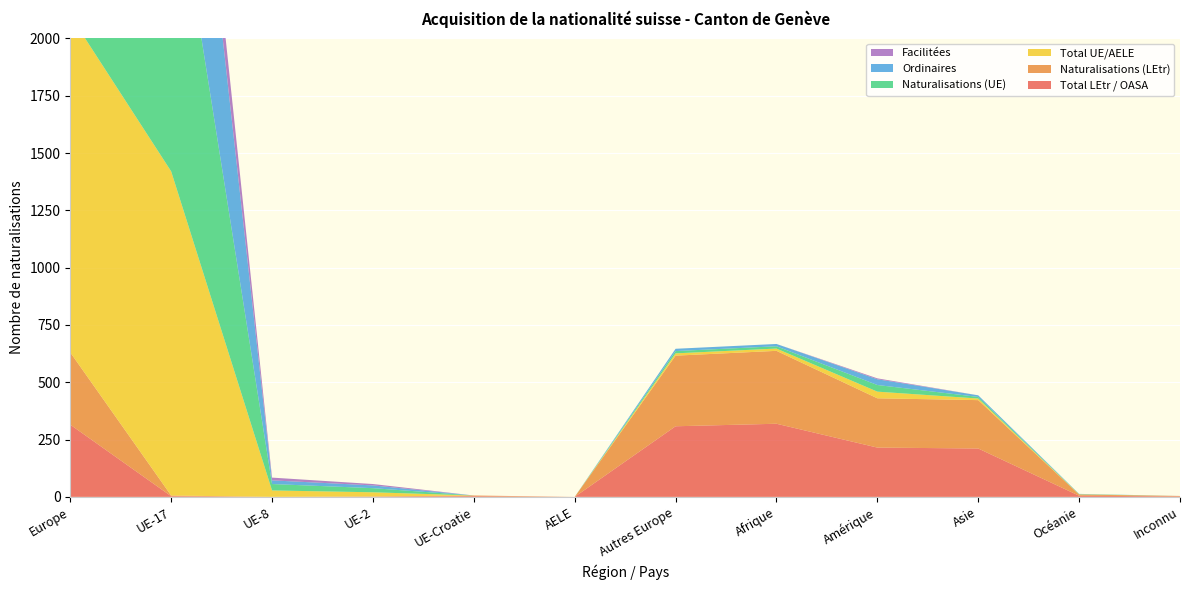

Reading left to right, what are all the values shown in this chart?

Total LEtr / OASA: Europe=315	UE-17=3	UE-8=0	UE-2=1	UE-Croatie=3	AELE=0	Autres Europe=308	Afrique=319	Amérique=215	Asie=211	Océanie=5	Inconnu=2
Naturalisations (LEtr): Europe=315	UE-17=3	UE-8=0	UE-2=1	UE-Croatie=3	AELE=0	Autres Europe=308	Afrique=318	Amérique=215	Asie=211	Océanie=5	Inconnu=2
Total UE/AELE: Europe=1470	UE-17=1414	UE-8=28	UE-2=18	UE-Croatie=0	AELE=0	Autres Europe=10	Afrique=10	Amérique=29	Asie=7	Océanie=1	Inconnu=0
Naturalisations (UE): Europe=1470	UE-17=1414	UE-8=28	UE-2=18	UE-Croatie=0	AELE=0	Autres Europe=10	Afrique=10	Amérique=29	Asie=7	Océanie=1	Inconnu=0
Ordinaires: Europe=1218	UE-17=1180	UE-8=16	UE-2=12	UE-Croatie=0	AELE=0	Autres Europe=10	Afrique=10	Amérique=25	Asie=7	Océanie=1	Inconnu=0
Facilitées: Europe=252	UE-17=234	UE-8=12	UE-2=6	UE-Croatie=0	AELE=0	Autres Europe=0	Afrique=0	Amérique=4	Asie=0	Océanie=0	Inconnu=0